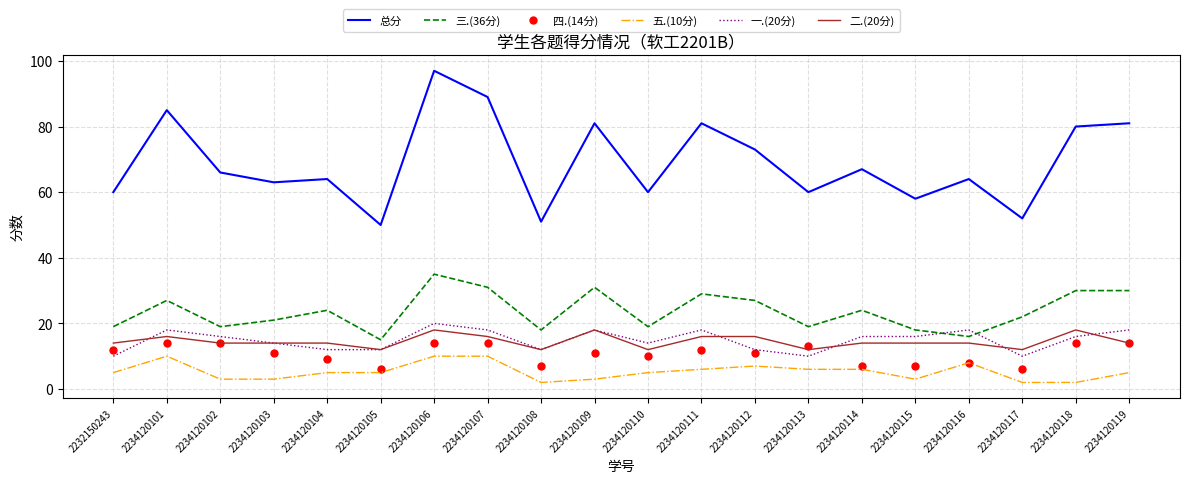

Which series has the largest range (max minus min)?

总分